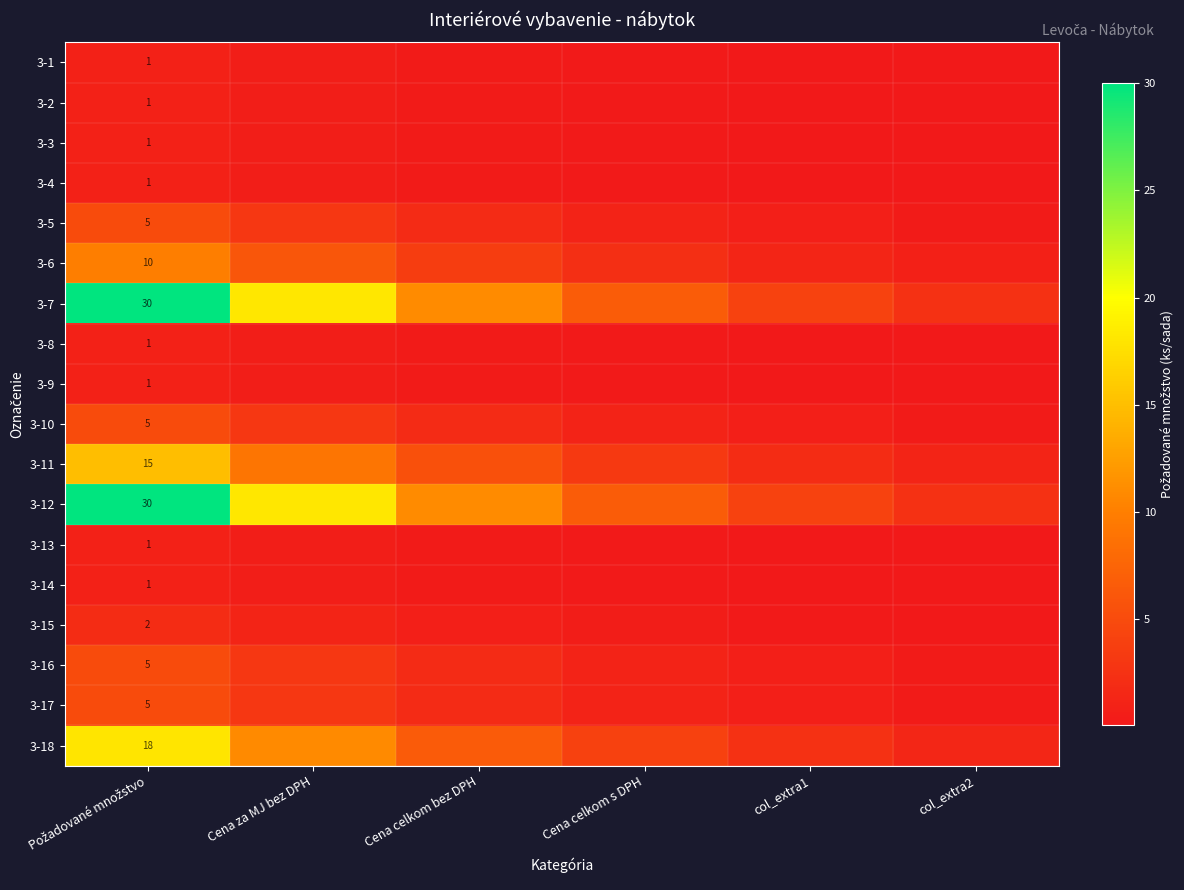

What is the greatest value displayed?

30.0